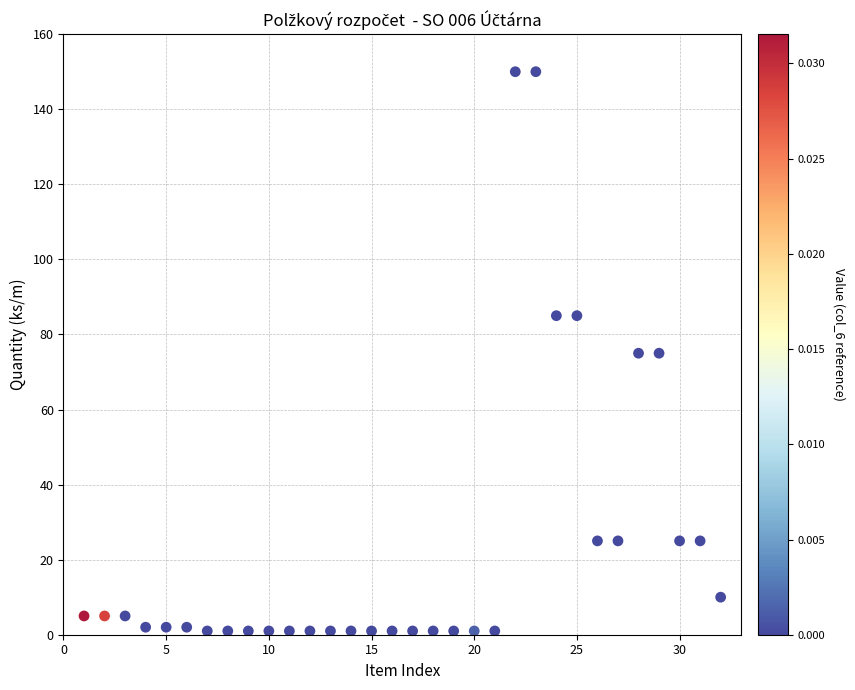

What is the range of X values (max minus min)?

31